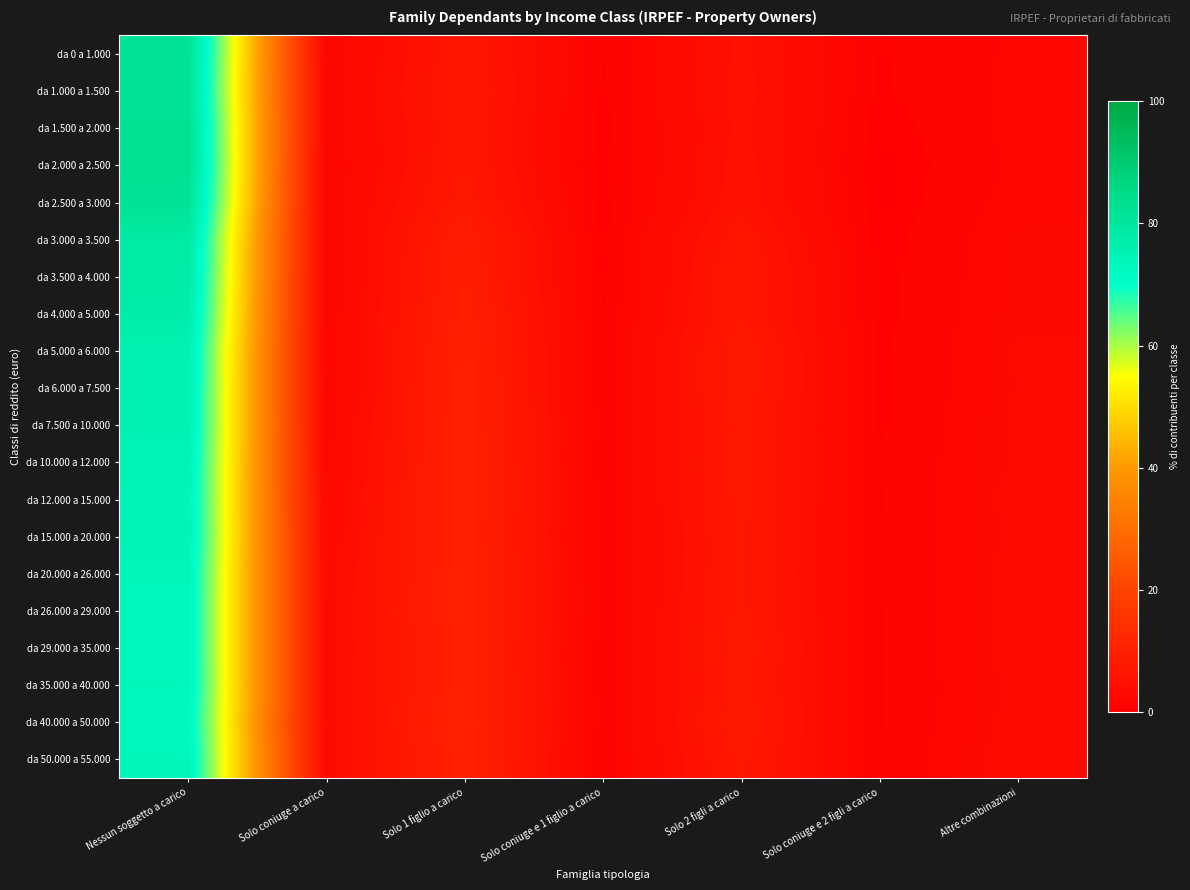

What is the spread (max minus min) of values at Solo coniuge a carico?

1.7